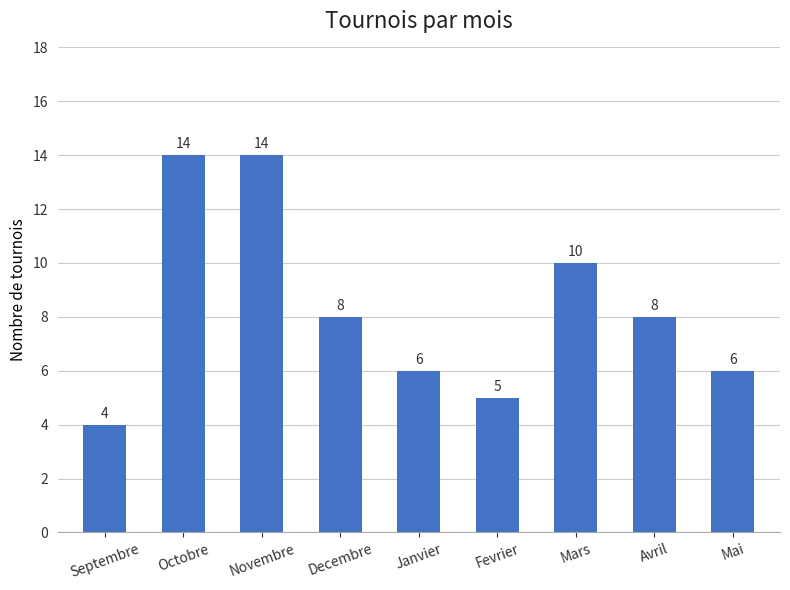

The value at Novembre is 14. True or false?

True